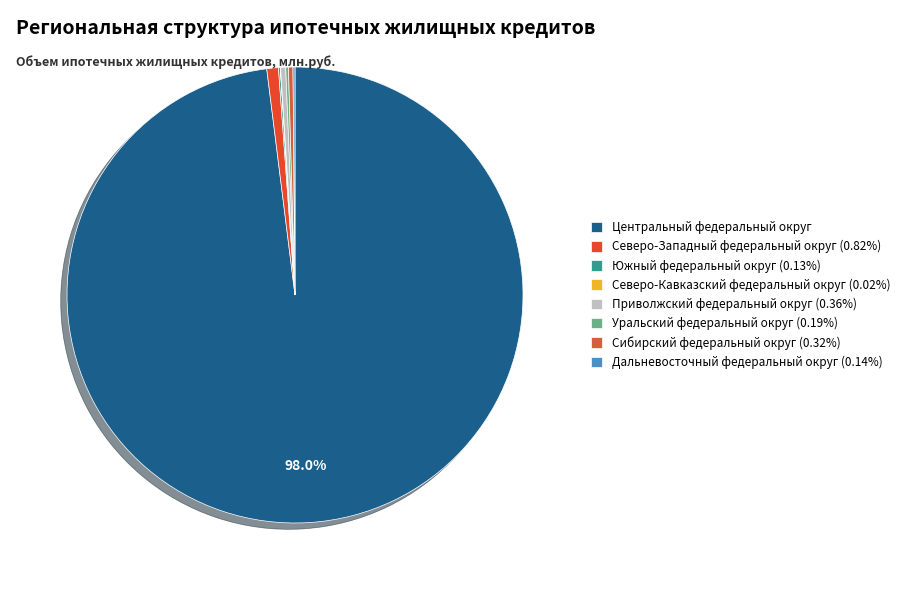

What percentage is the Северо-Западный федеральный округ slice, to the nearest percent?

1%